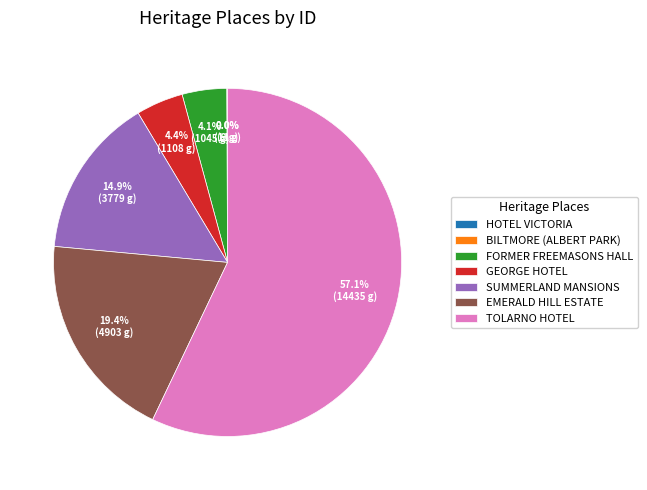

How much of the chart is everything except GEORGE HOTEL?

95.6%